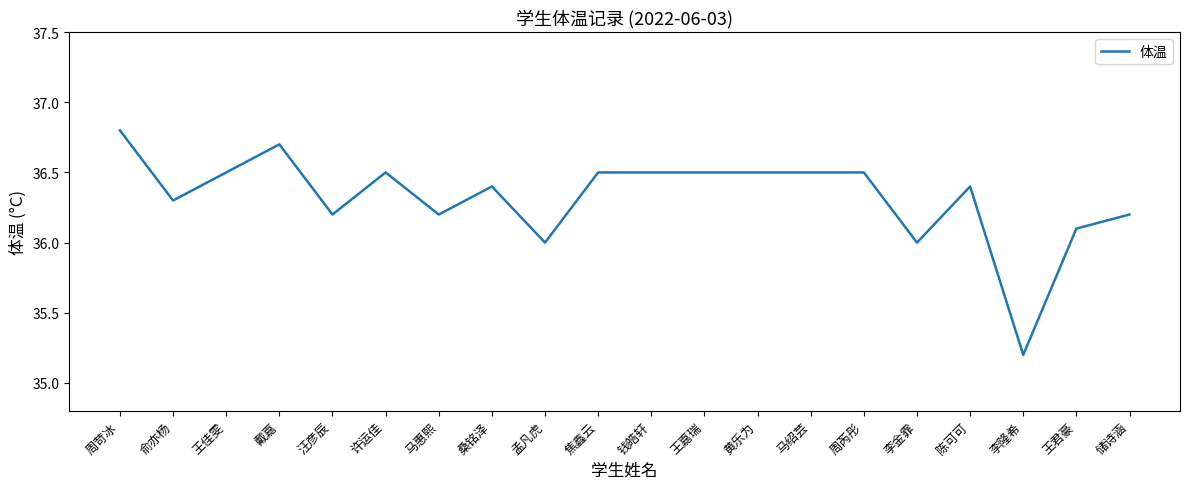

What position from the right is 孟凡虎?

12